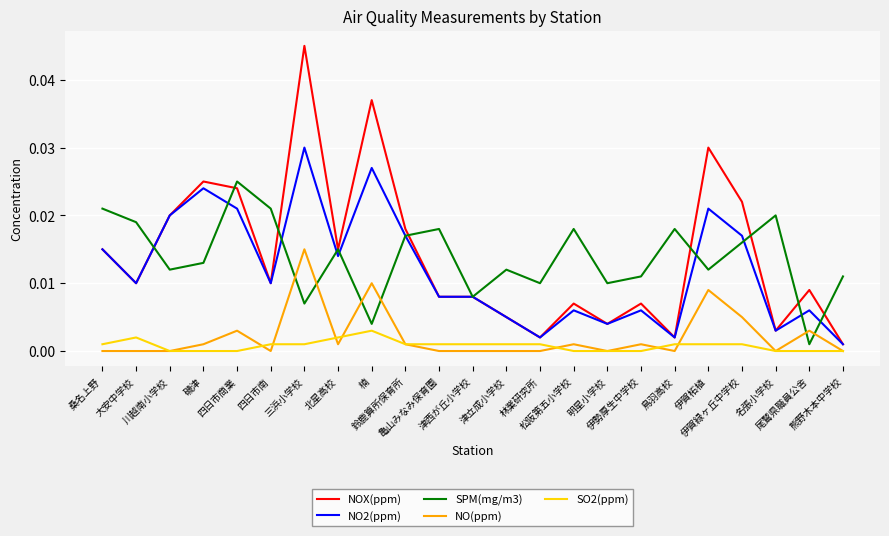

Rank the series by their maximum value, from highest to lowest.

NOX(ppm), NO2(ppm), SPM(mg/m3), NO(ppm), SO2(ppm)